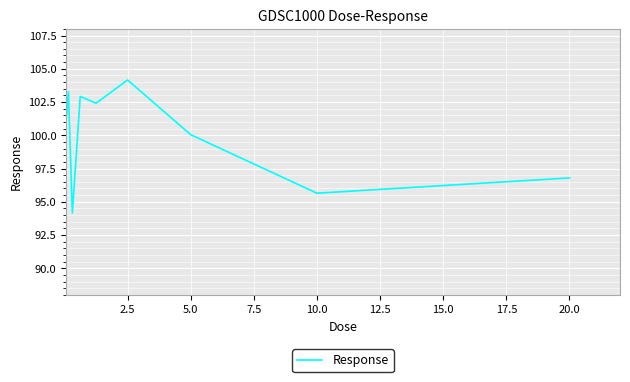

What is the minimum value shown in the chart?

94.1